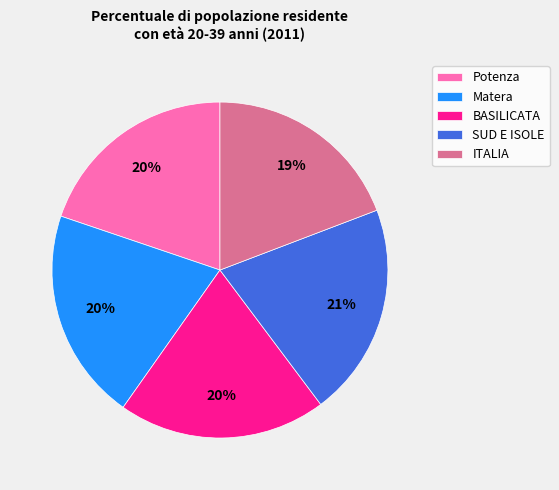

To the nearest percent, what is the average slice percentage?

20%